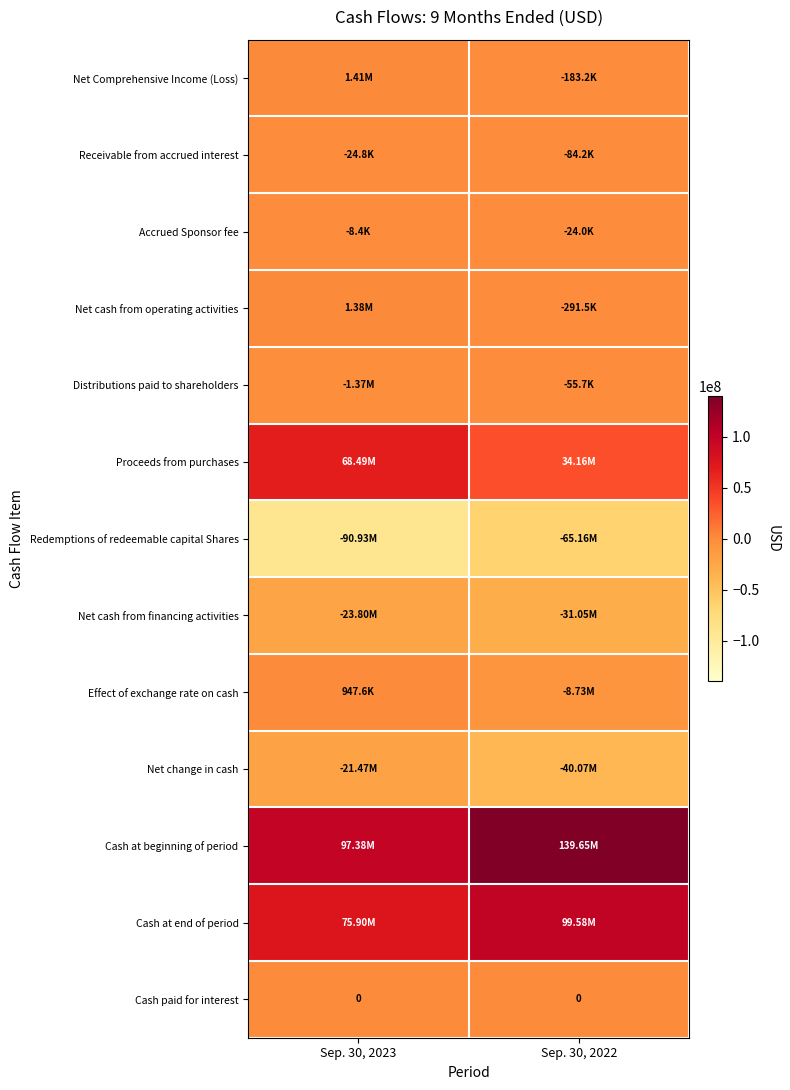

Rank the categories by Net cash from operating activities value from lowest to highest.

Sep. 30, 2022, Sep. 30, 2023